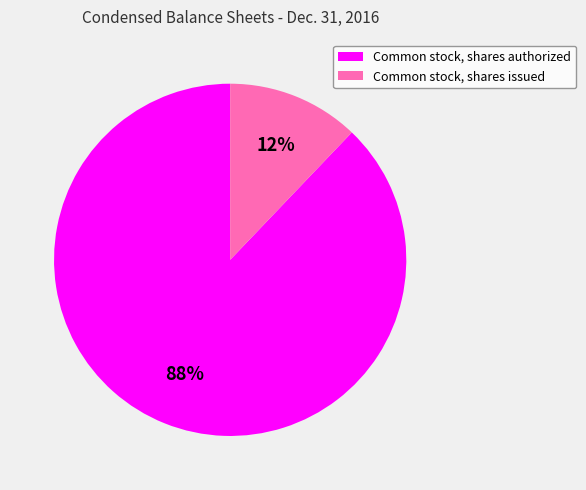

Is it true that Common stock, shares authorized is 96% of the pie?

False